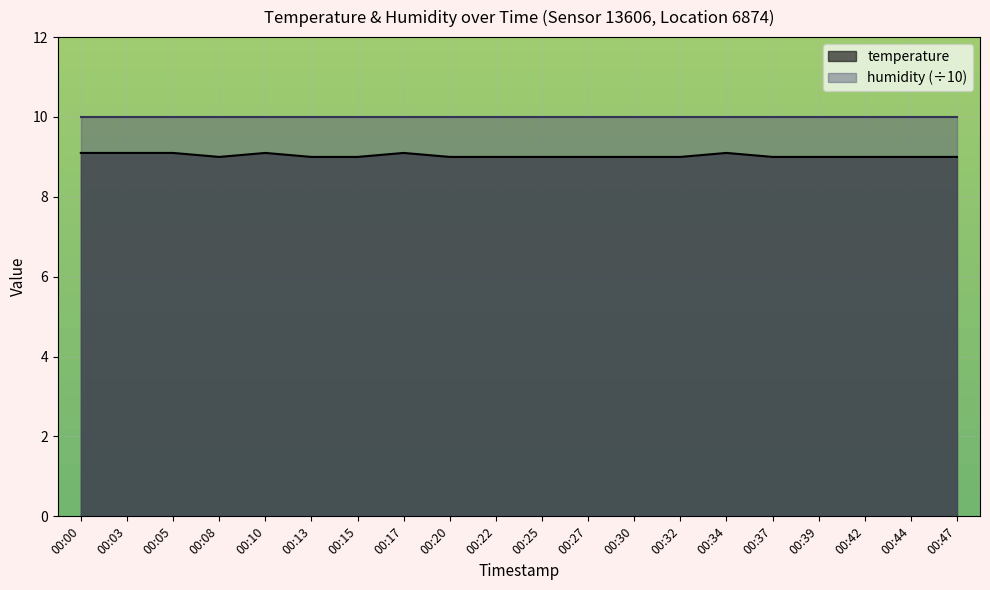

The chart shows a value of 9.1 at 00:17. True or false?

True